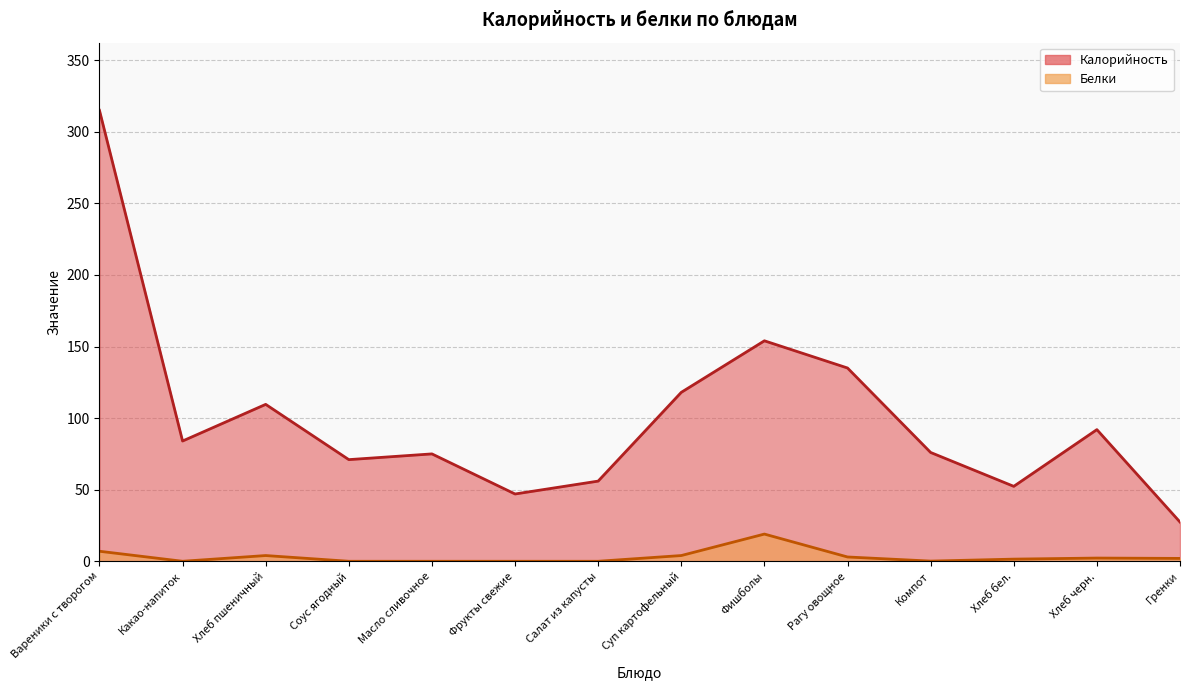

What is the approximate value of Калорийность (линия) at Хлеб пшеничный?

109.6